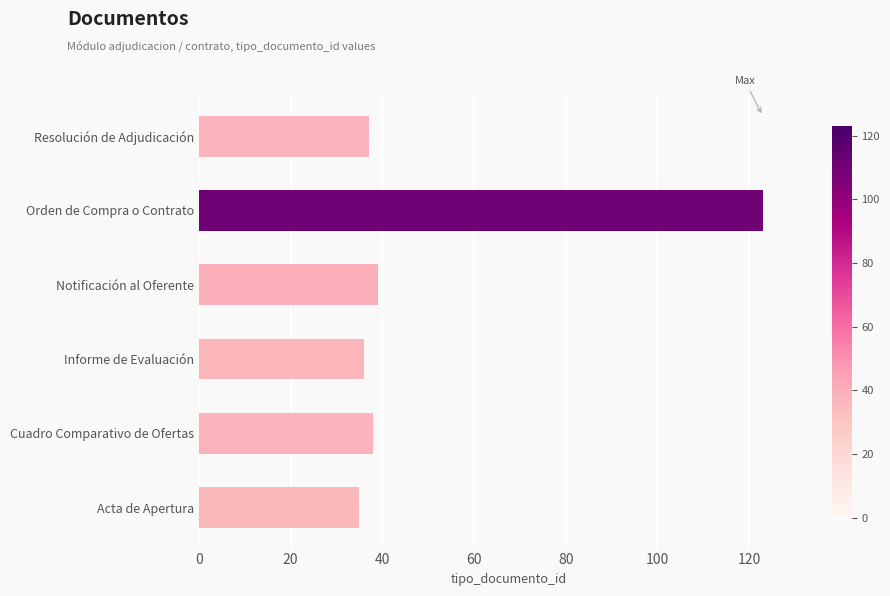

Which category has the highest value across all series?

Orden de Compra o Contrato